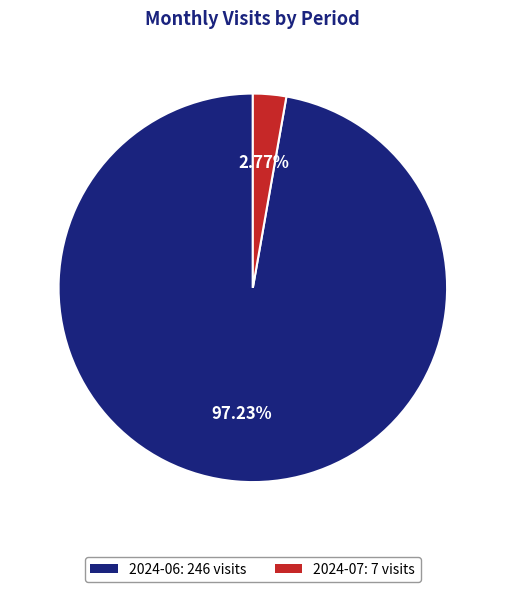

Is the sum of 2024-06: 246 visits and 2024-07: 7 visits greater than half?

Yes